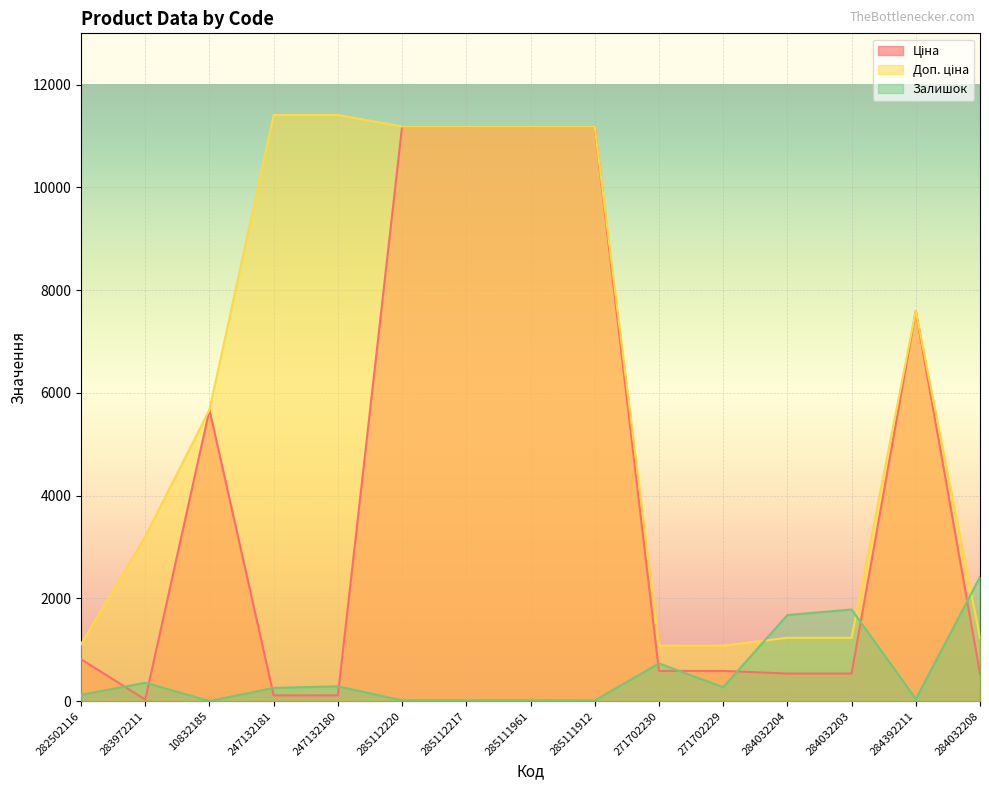

What is the difference between the highest and lowest values at 247132180?

11295.9